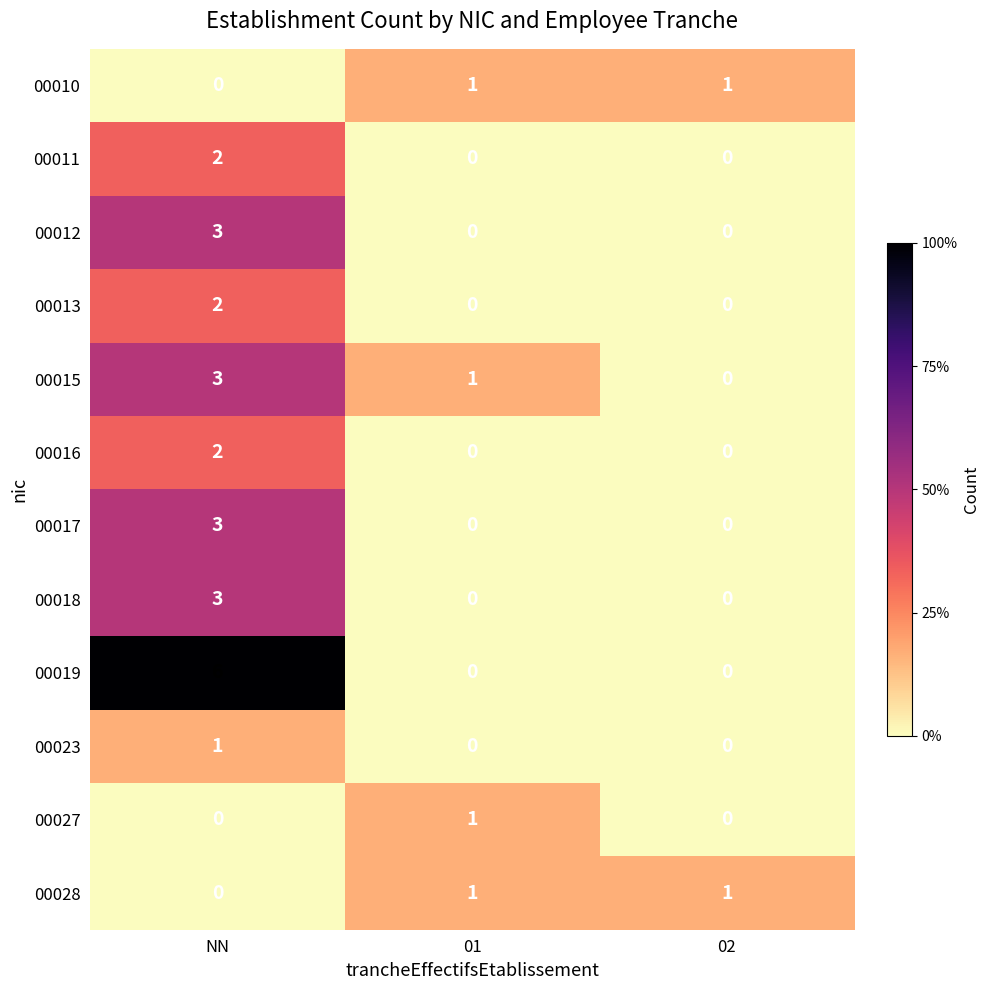

What is the difference between the maximum and minimum values in the 00018 series?

3